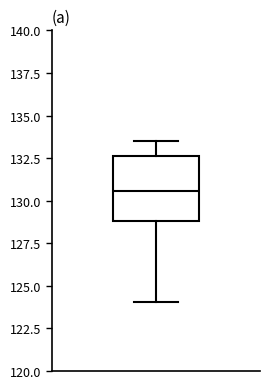

Where does the median line of the box sit on the y-axis? The values are not printed on the chart, so give them approximately, as read against the axis.

130.5